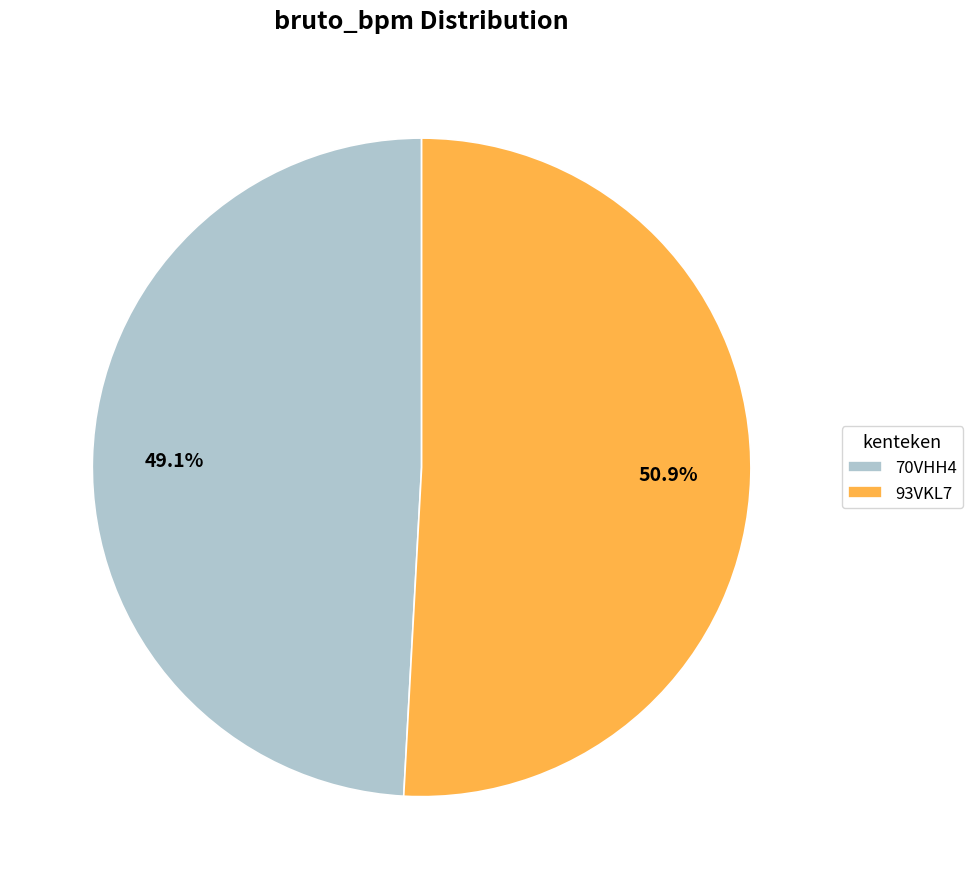

Count the number of slices in the pie.

2